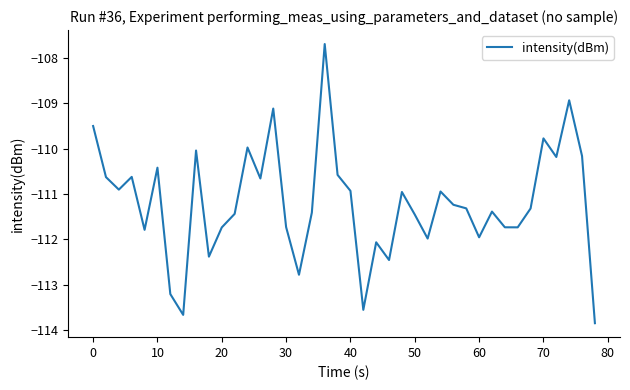

What is the difference between the maximum and minimum values?

6.2